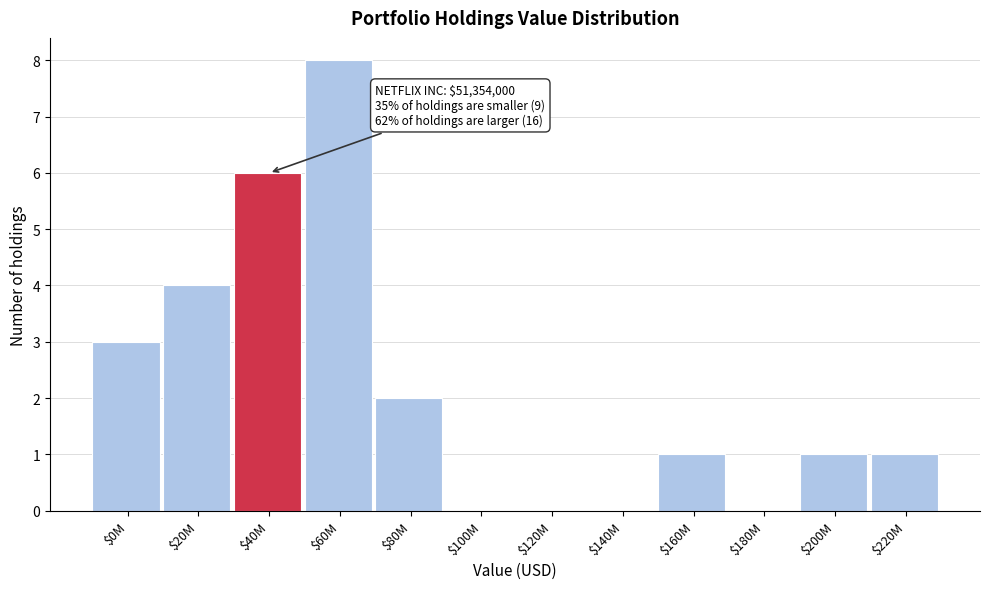

The chart shows a value of 1 at $220M. True or false?

True